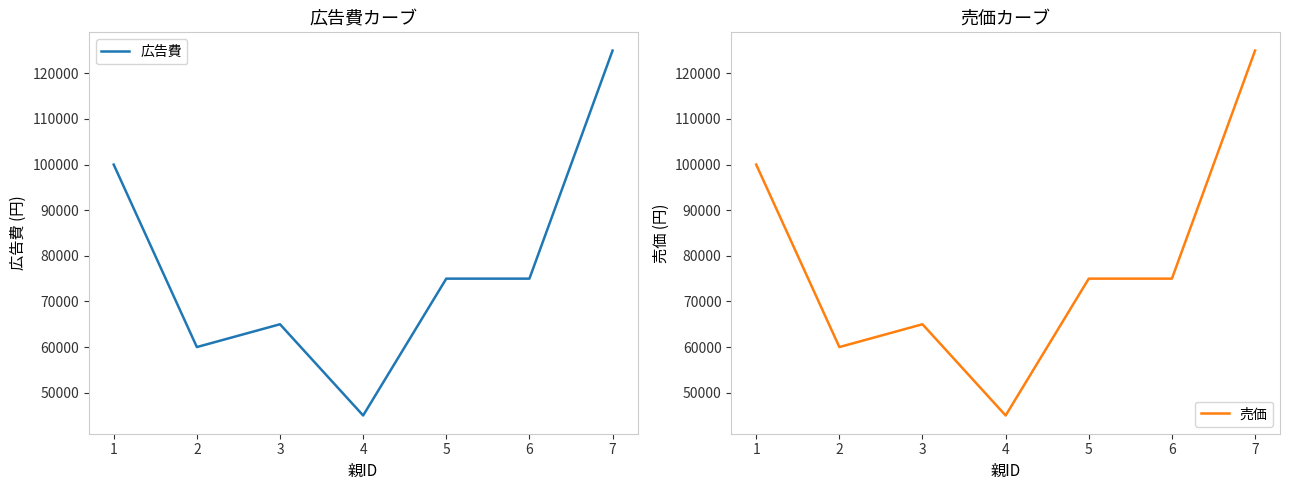

Where is the first local maximum for 売価?

3